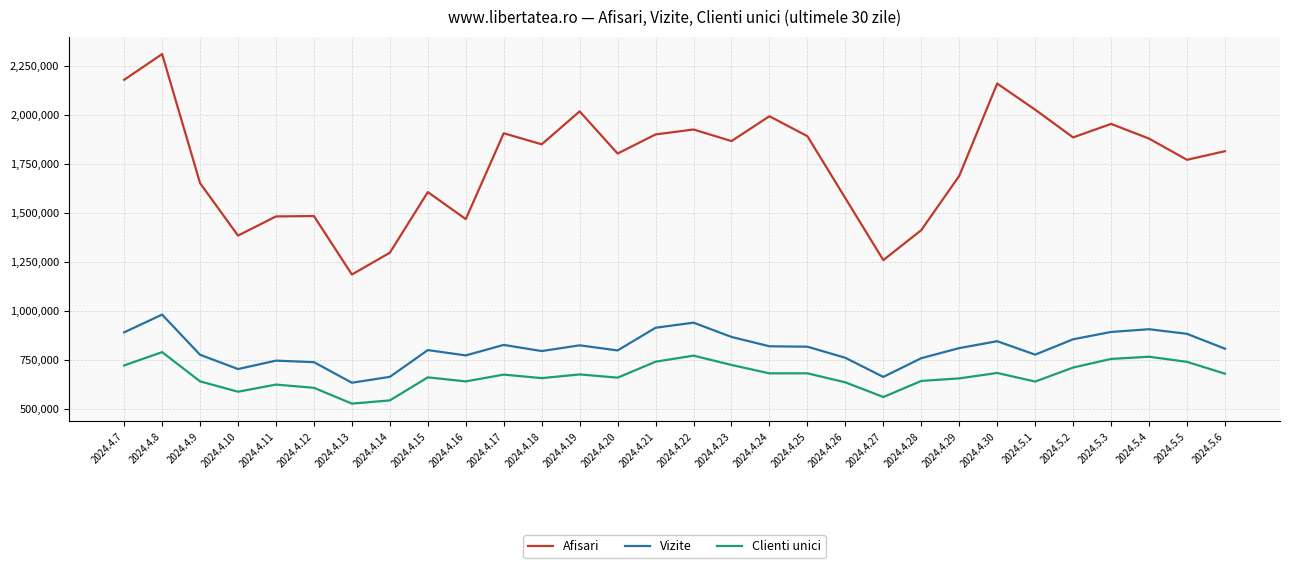

Count the number of data series in this chart.

3